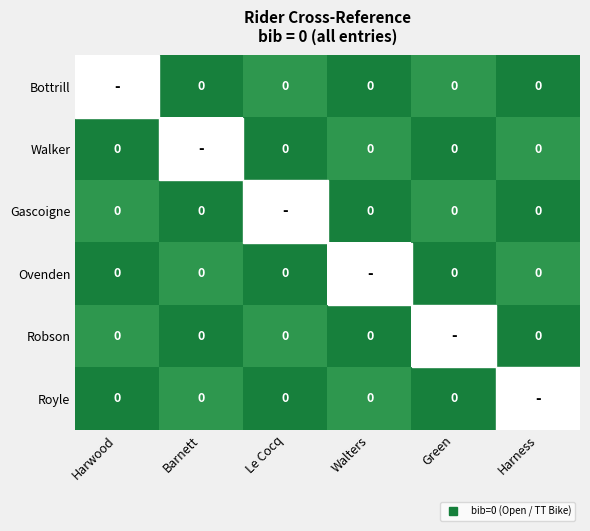

Which label corresponds to the smallest value in the chart?

Le Cocq